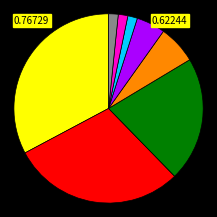

Does any single category account for the majority?

No